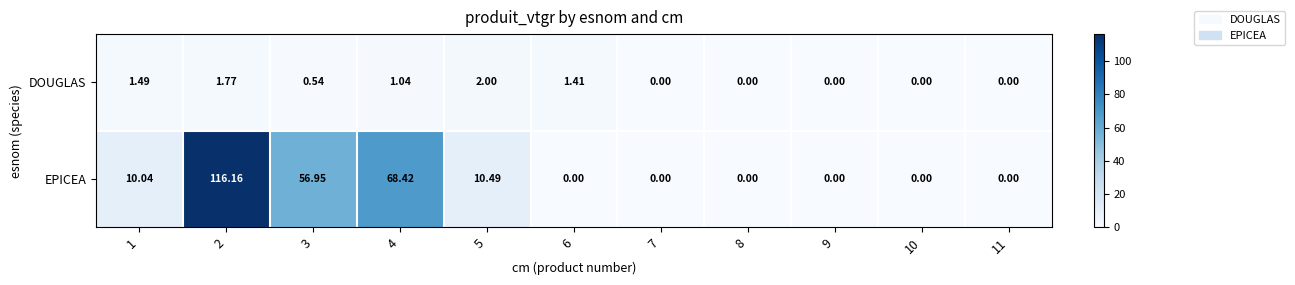

At which category is the sum across all series the highest?

2